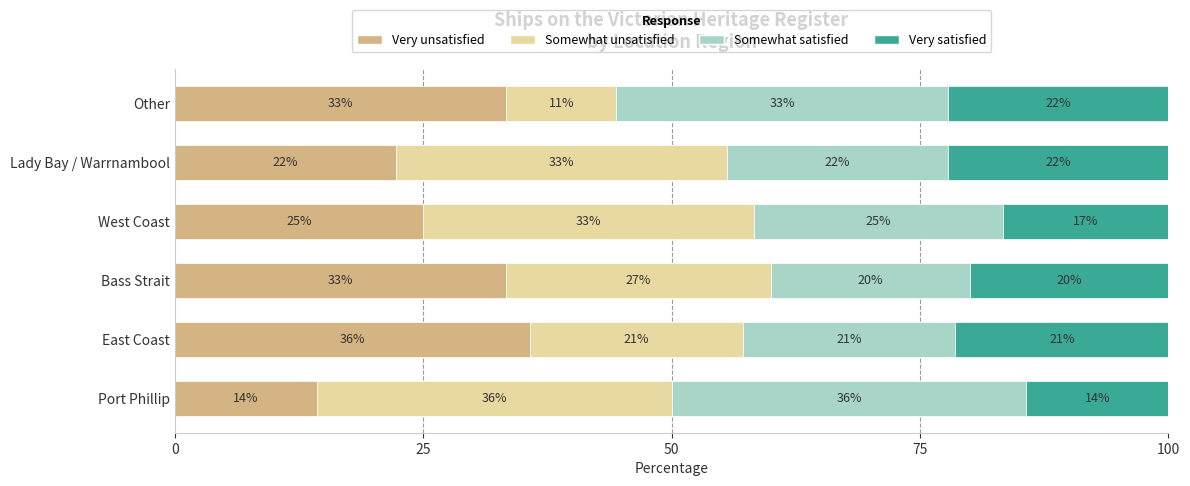

What is the sum of all Somewhat unsatisfied values?

161.6